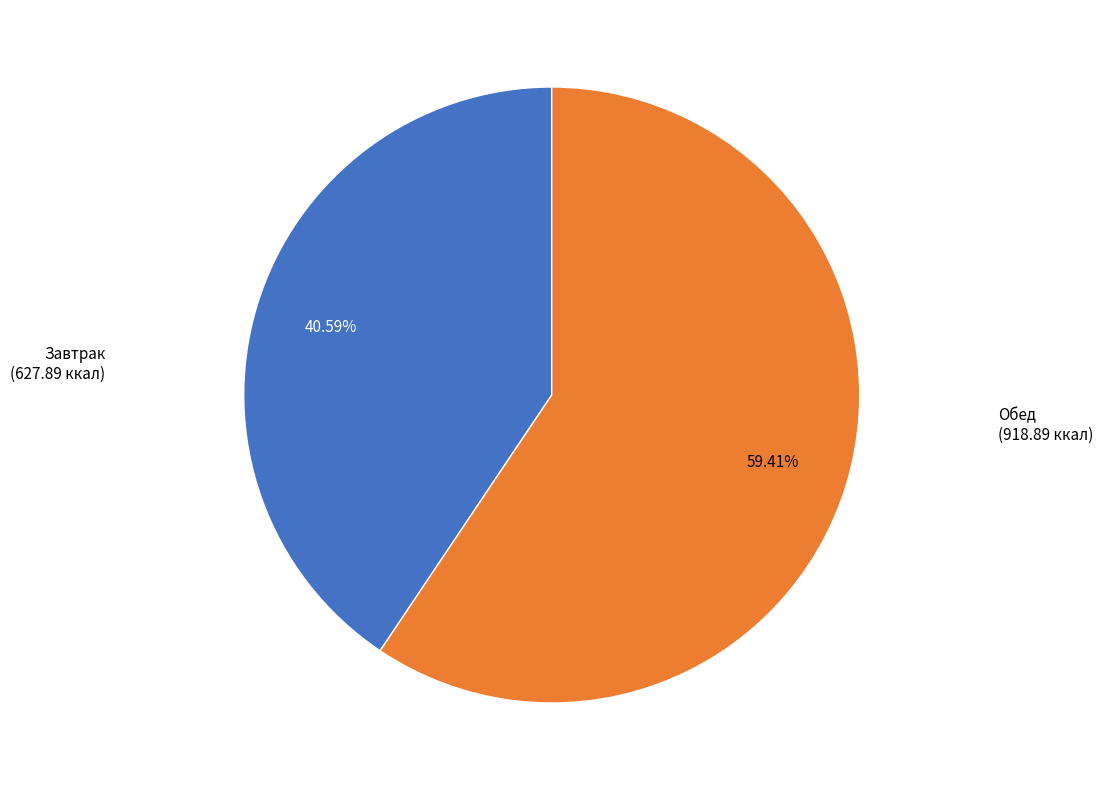

Does any single category account for the majority?

Yes